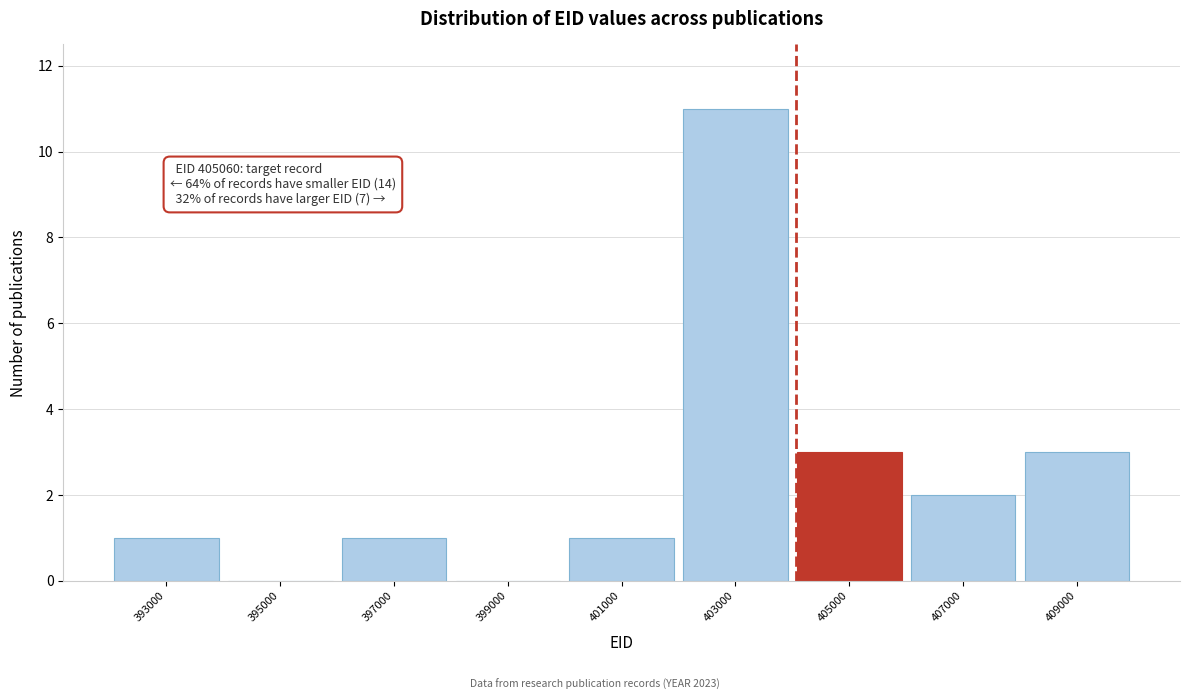

Reading left to right, what are all the values shown in this chart?

393000=1	395000=0	397000=1	399000=0	401000=1	403000=11	405000=3	407000=2	409000=3